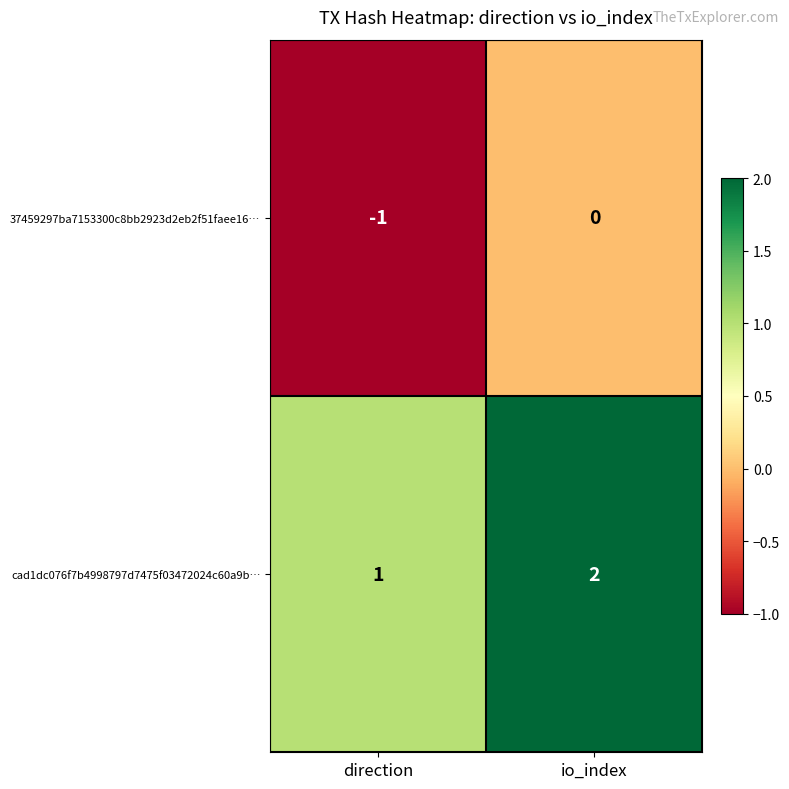

Which label corresponds to the smallest value in the chart?

direction